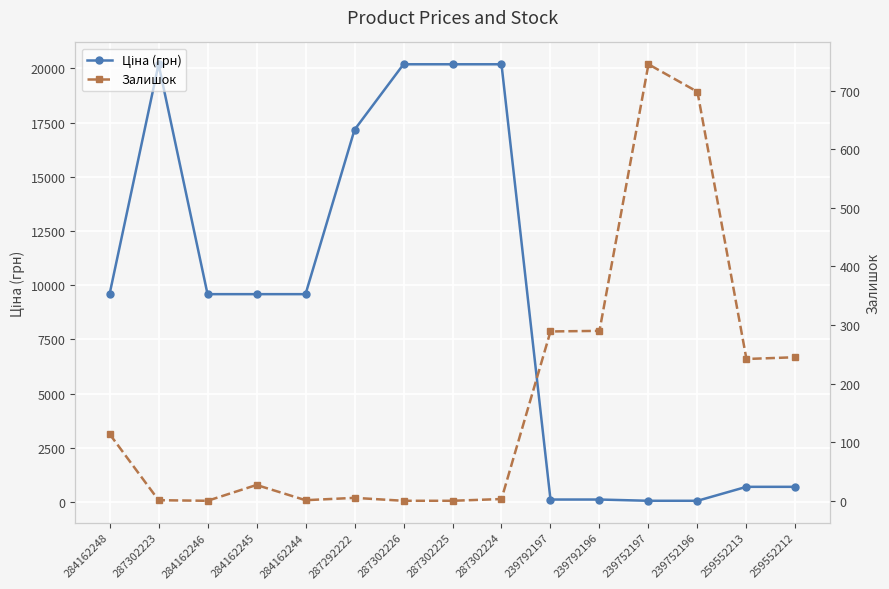

How many lines are shown in the chart?

2